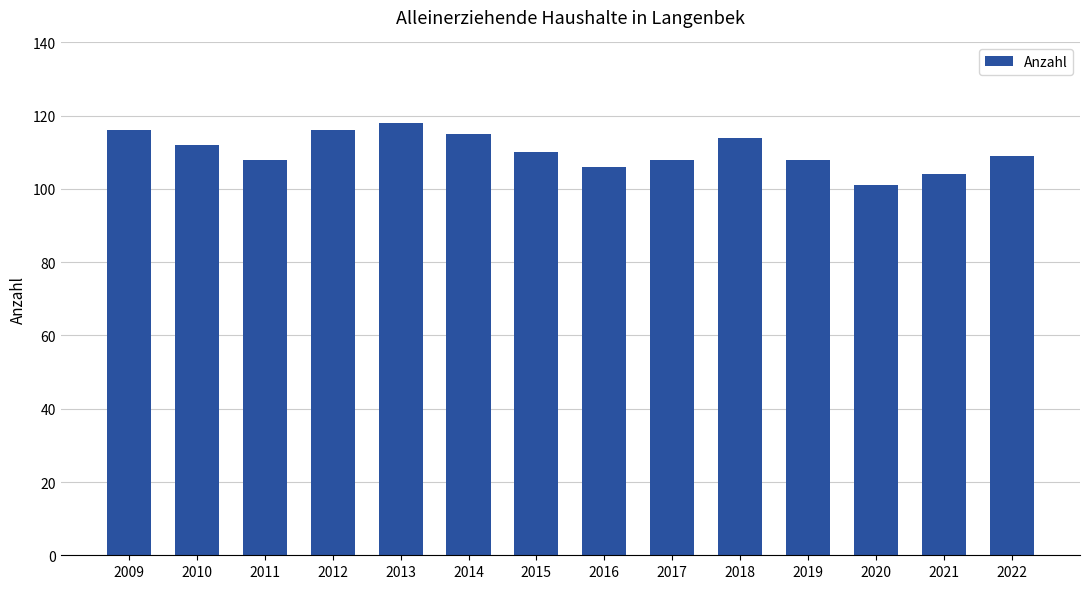

Reading left to right, list all the values displayed in this chart.

116	112	108	116	118	115	110	106	108	114	108	101	104	109